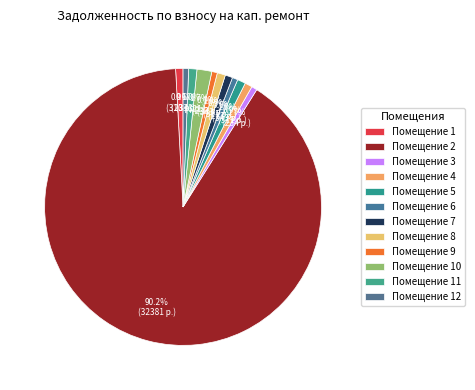

Count the number of slices in the pie.

12